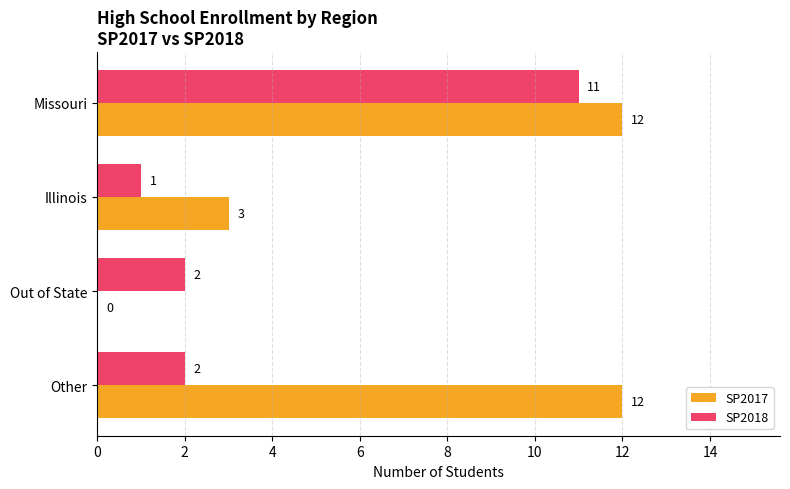

Which series has the largest total across all categories?

SP2017